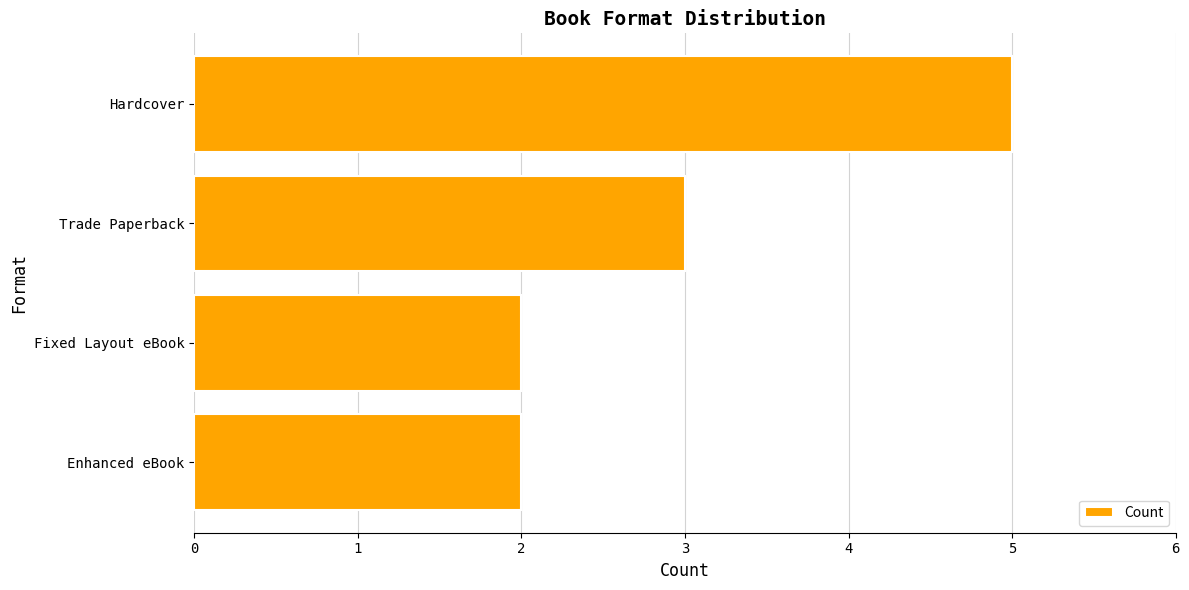

What is the difference between the maximum and second lowest values?

3